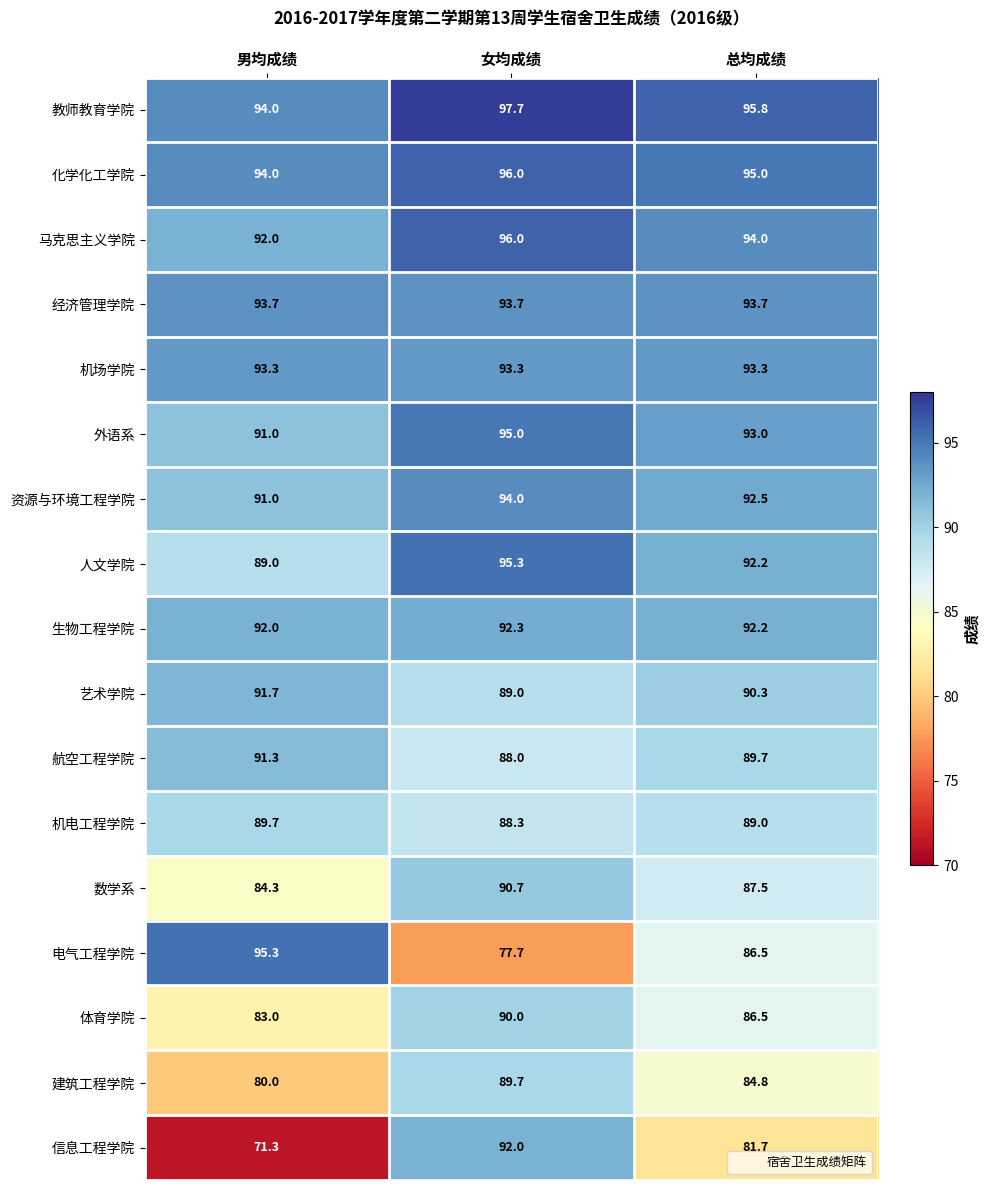

Which series has the largest total across all categories?

教师教育学院